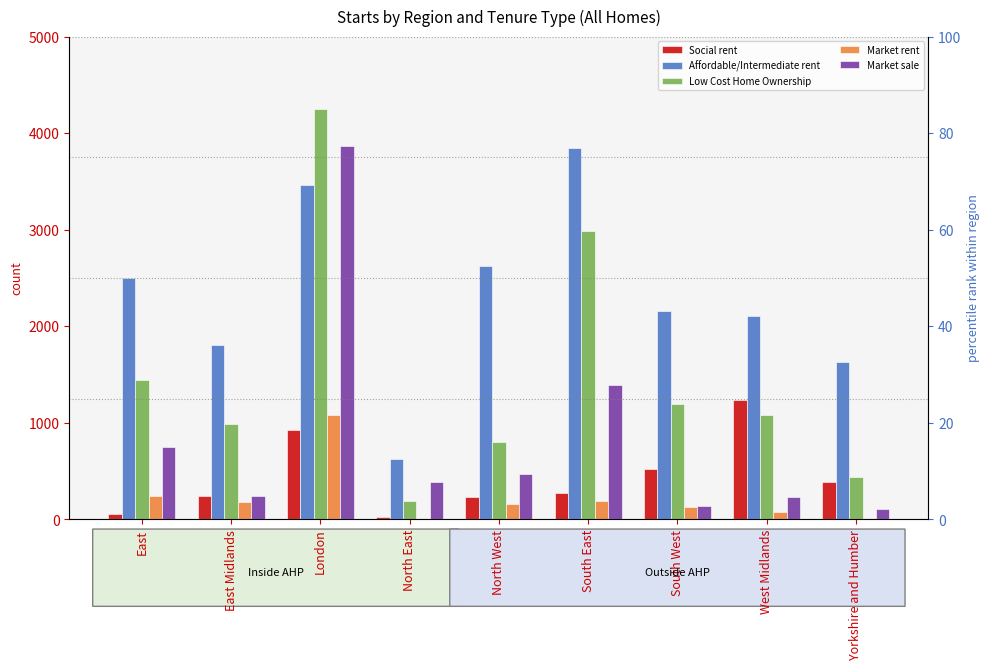

Which category has the lowest value in the Affordable/Intermediate rent series?

North East